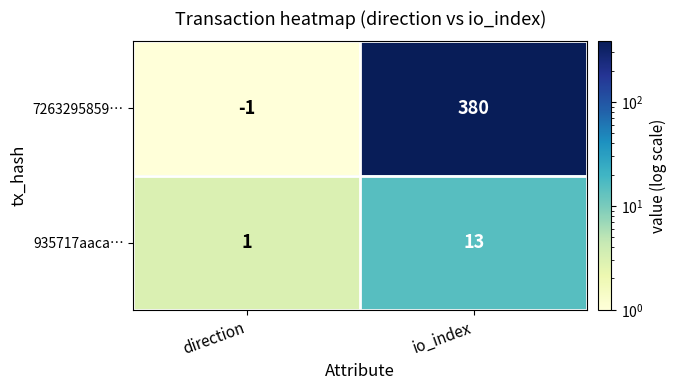

Rank the series by their average value, from highest to lowest.

7263295859…, 935717aaca…